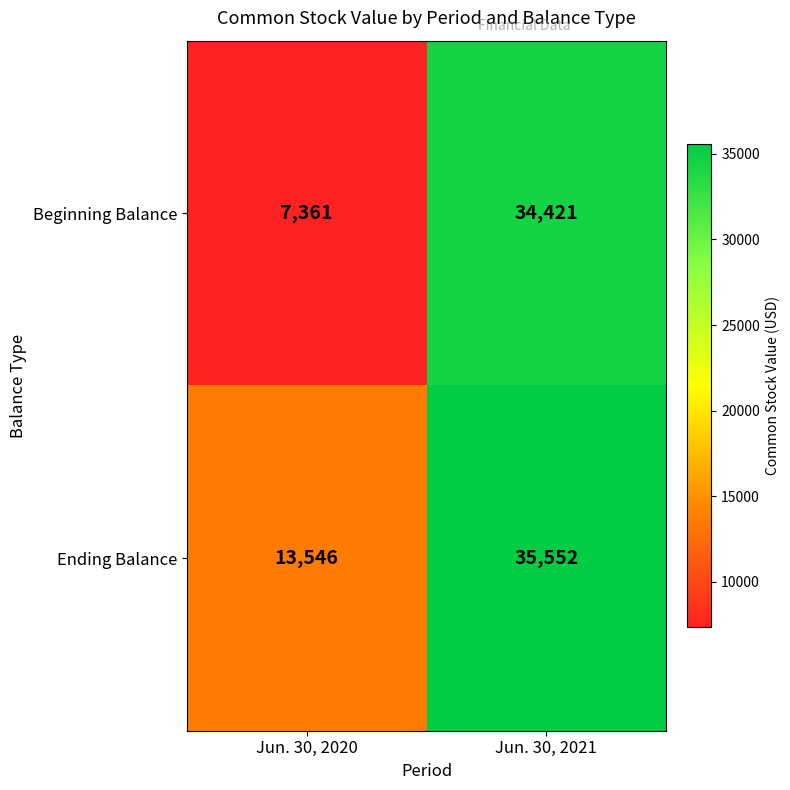

Which series has the widest spread of values?

Beginning Balance